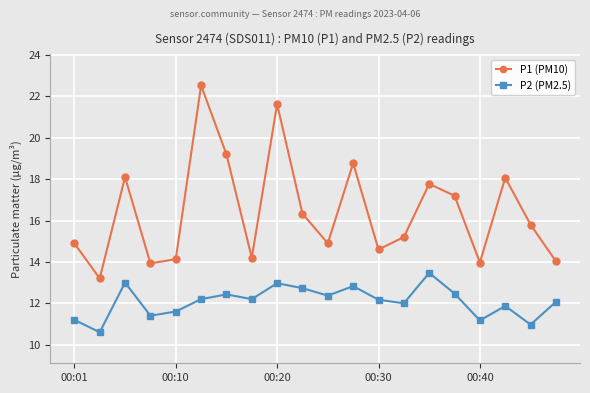

Which series has the widest spread of values?

P1 (PM10)